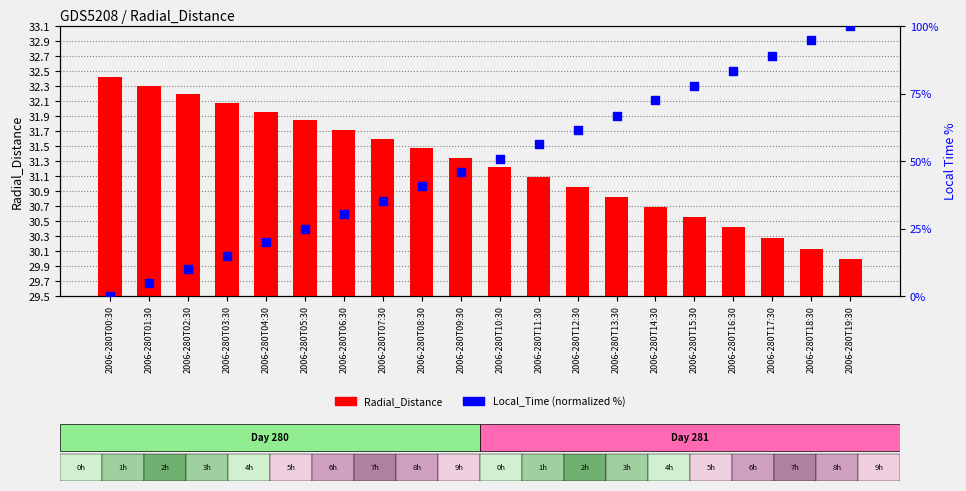

Which series contains the highest Y value?

Local_Time (normalized %)